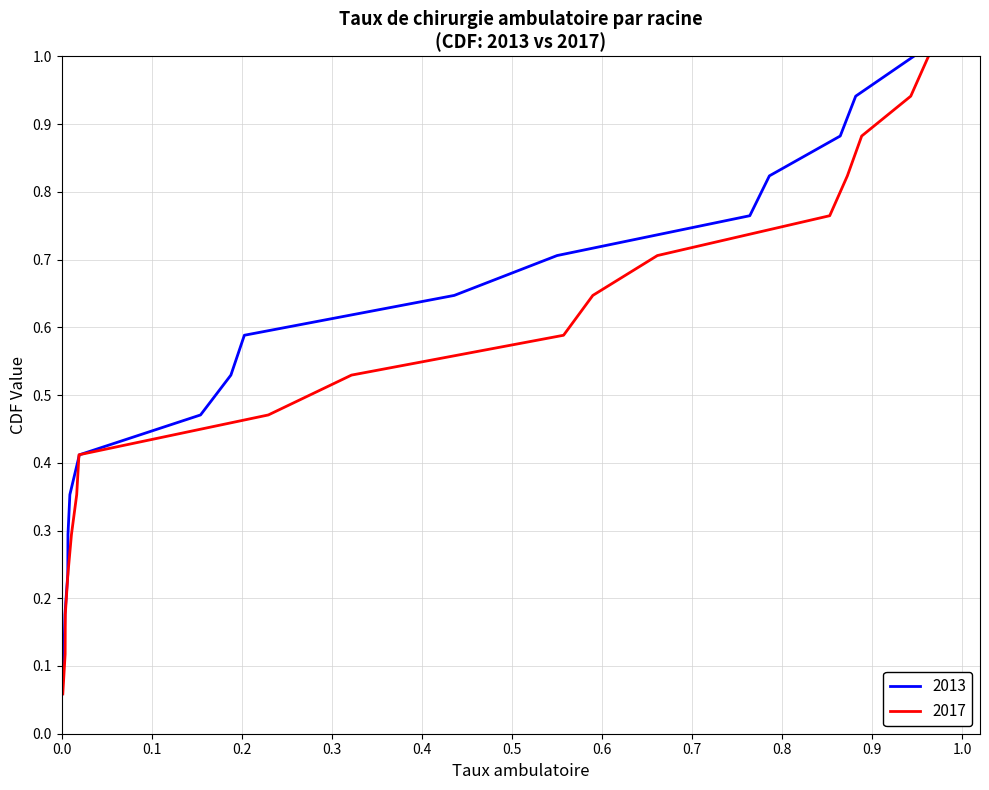

Is this an area chart (filled region under the line)?

No